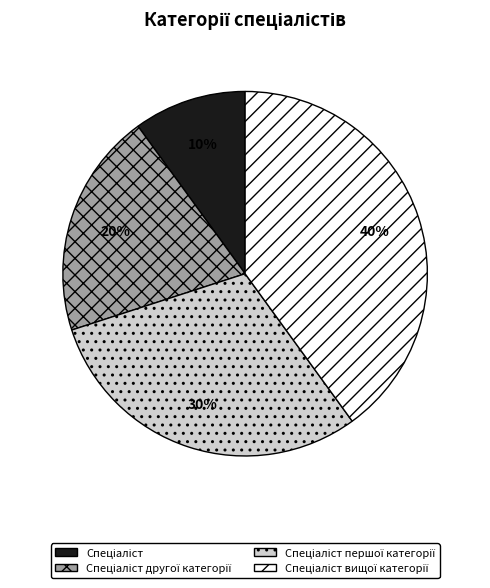

To the nearest percent, what is the difference between the largest and smallest slice percentages?

30%